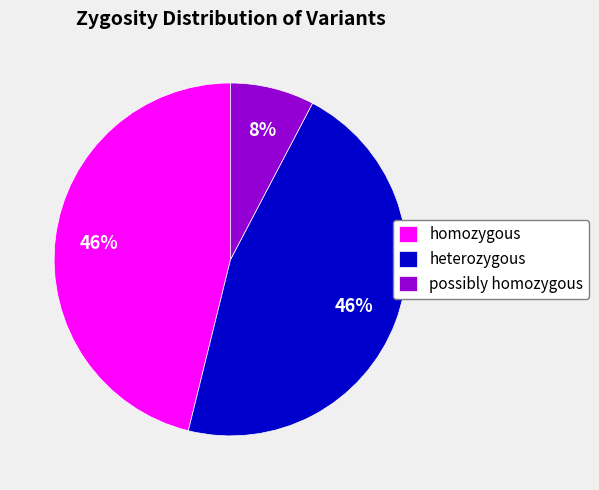

How many segments does this pie chart have?

3